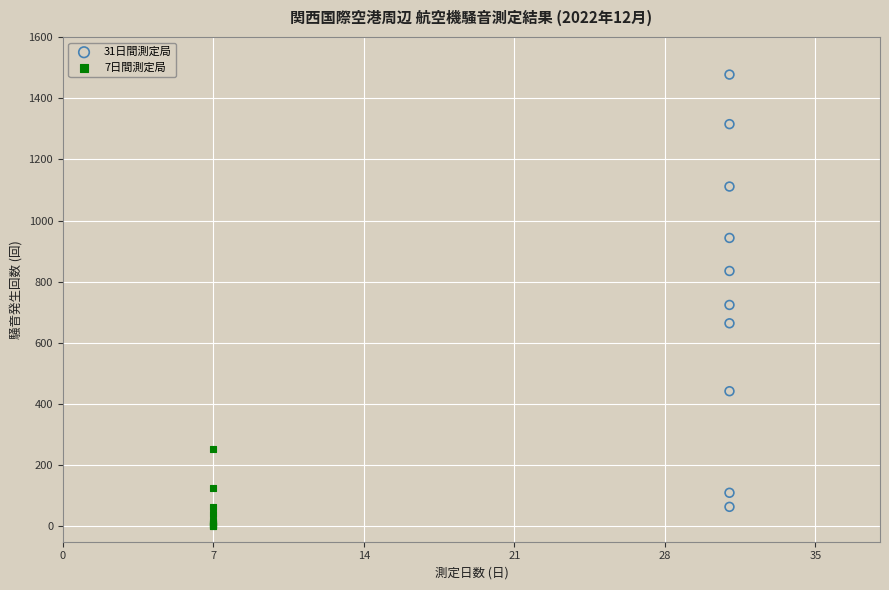

Which series contains the lowest Y value?

7日間測定局